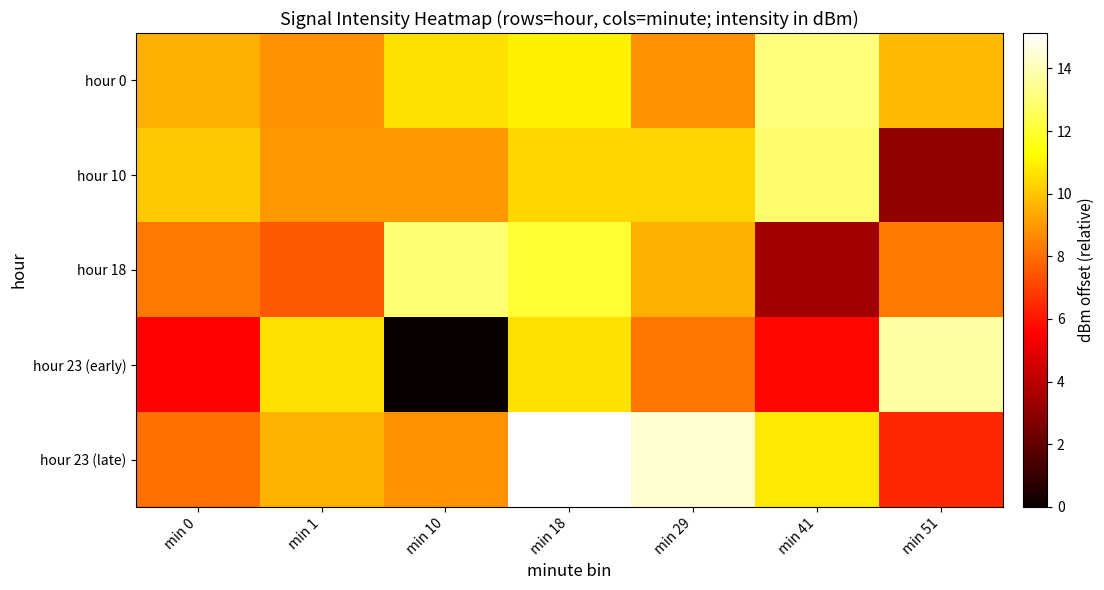

Which series has the largest range (max minus min)?

hour 23 (early)